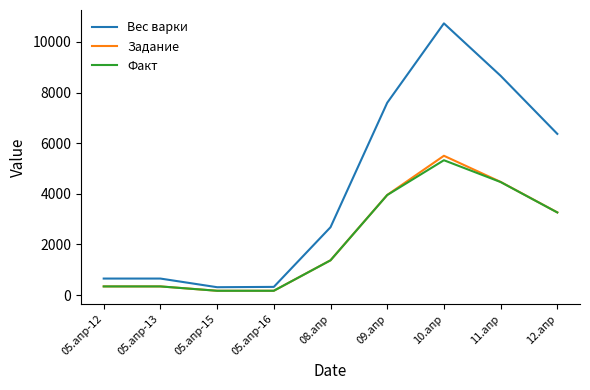

Which series has the largest range (max minus min)?

Вес варки